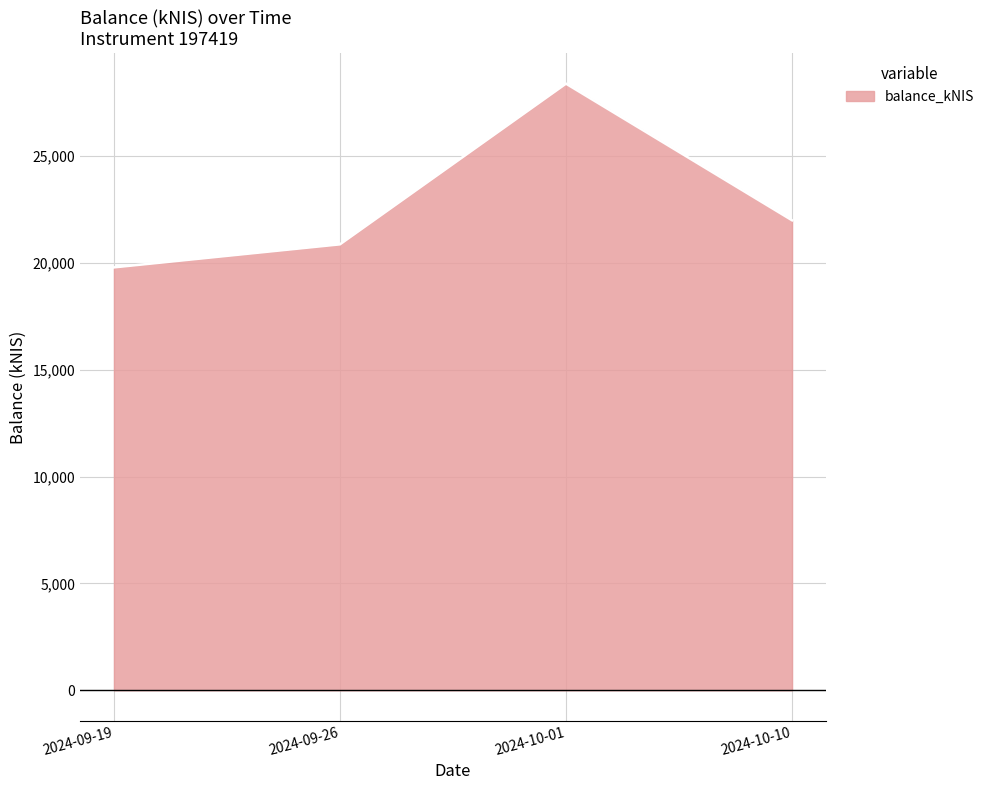

What value does the data have at 2024-09-19?

19797.6